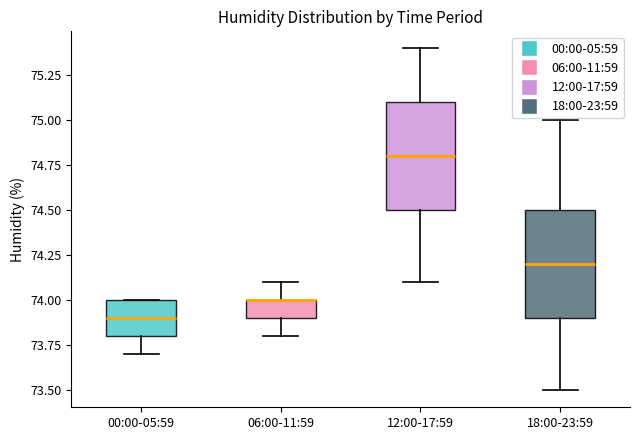

Where does the lower whisker of the box for 06:00-11:59 end on the y-axis? The values are not printed on the chart, so give them approximately, as read against the axis.

73.8